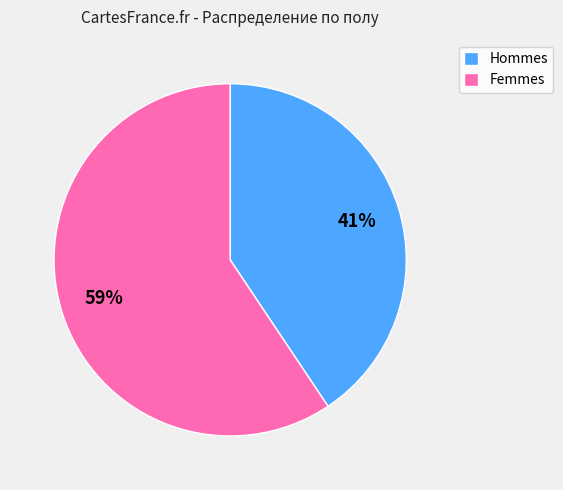

What is the ratio of the value at Hommes to the value at Femmes?

0.7